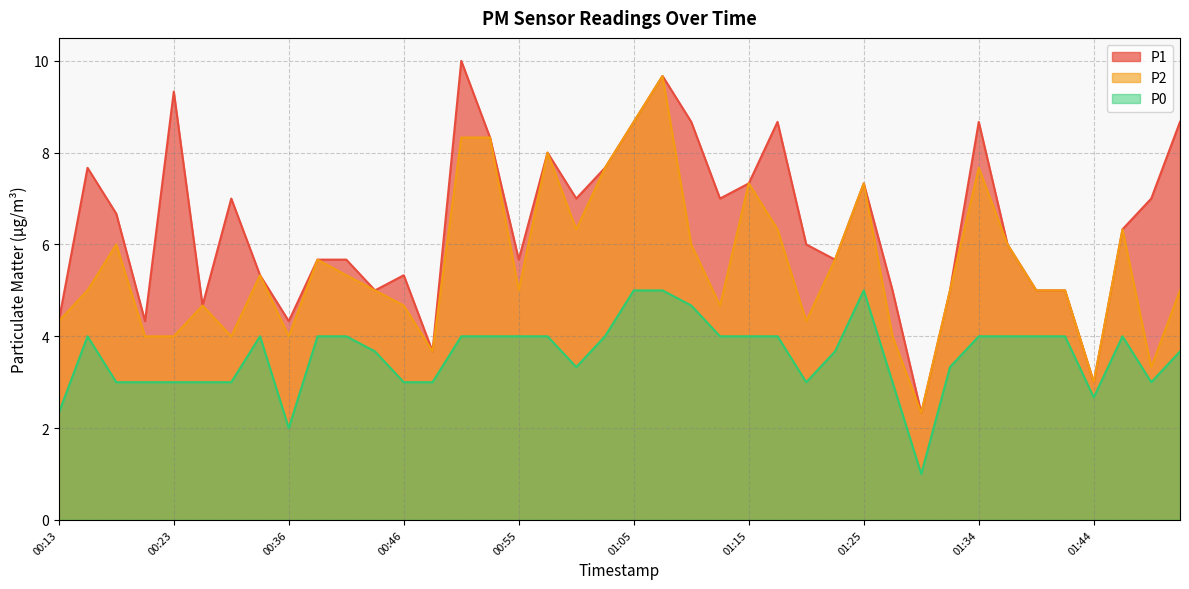

Does the chart have visible grid lines?

Yes